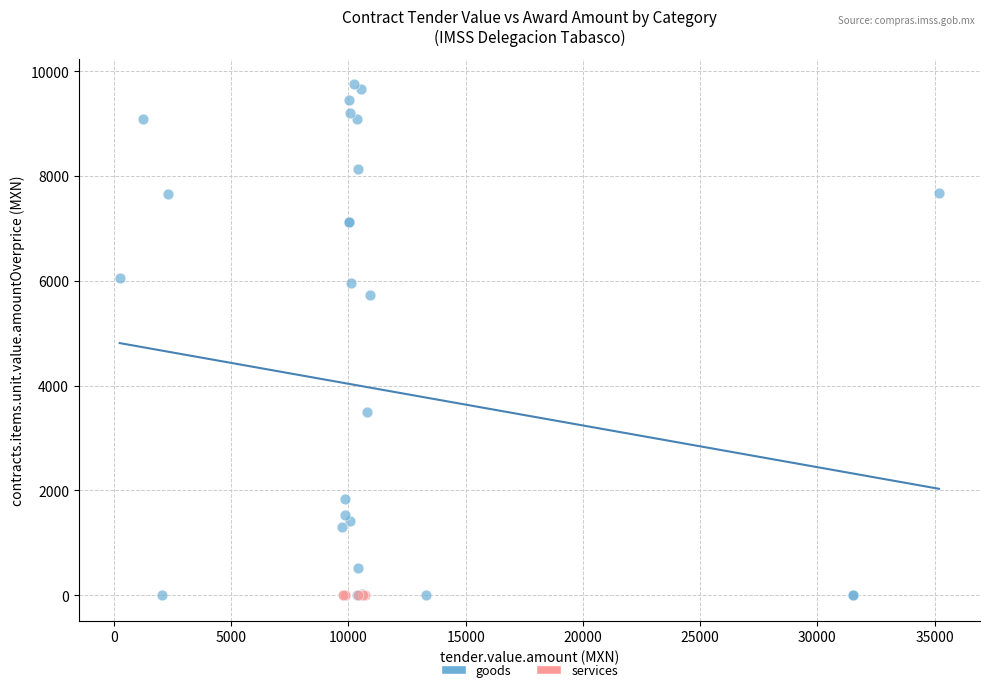

Which series reaches the maximum Y coordinate?

goods